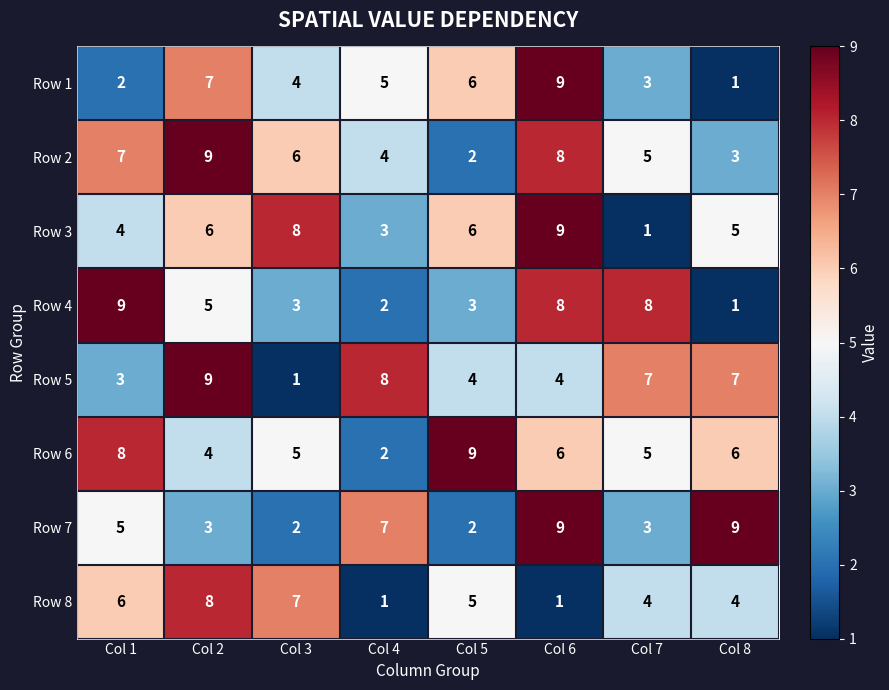

Which series has the largest total across all categories?

Row 6